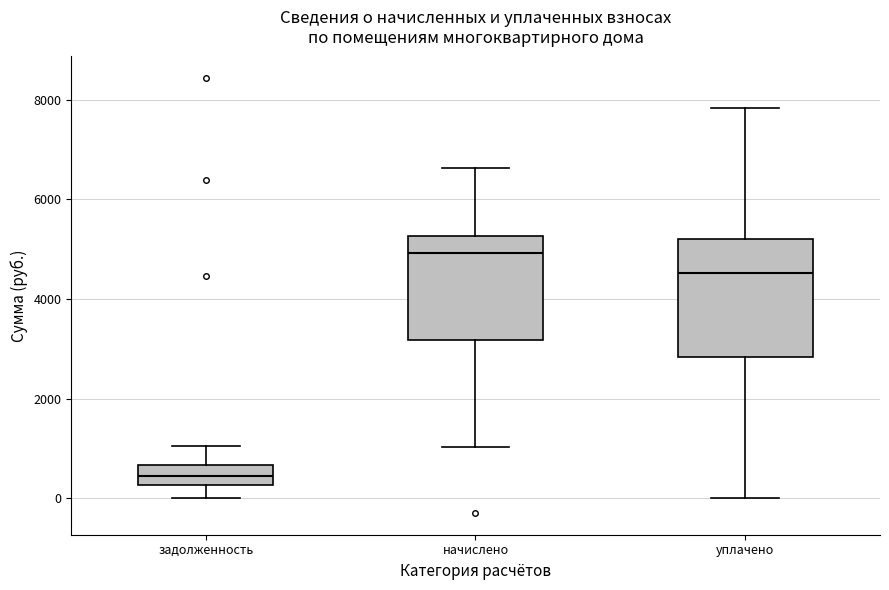

Reading left to right, read every box against the y-axis: the position of its median line, the range the box covers, and the ends of its whiskers. The values are not printed on the chart, so give them approximately, as read against the axis.

задолженность: median 400, box 200 to 600, whiskers 0 to 1000
начислено: median 5000, box 3200 to 5200, whiskers 1000 to 6600
уплачено: median 4600, box 2800 to 5200, whiskers 0 to 7800